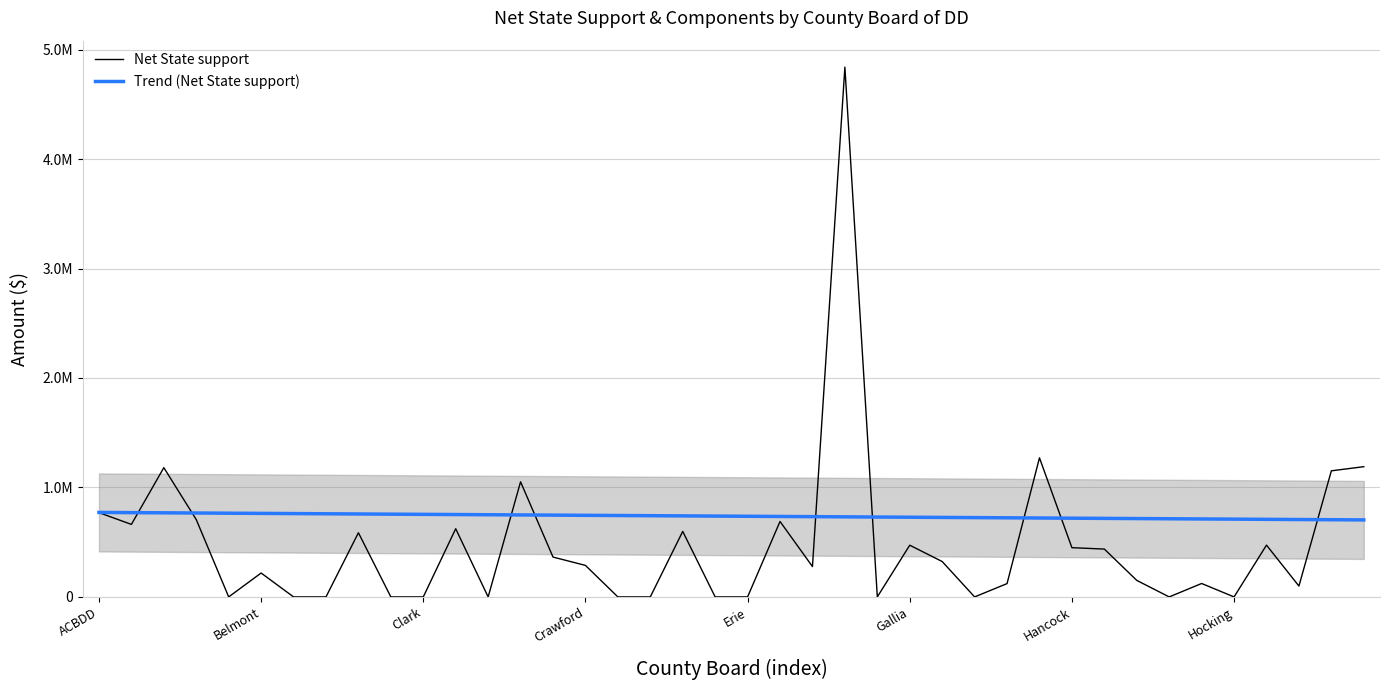

Reading left to right, transcribe all the data shown in this chart.

Net State support: 770032.3	662499.0	1180815.5	706225.2	0.0	218221.5	0.0	0.0	586156.8	0.0	0.0	622874.1	0.0	1051538.4	364049.1	287865.2	0.0	0.0	598437.2	0.0	0.0	689215.3	277505.2	4839651.1	0.0	472466.5	323271.7	0.0	121652.9	1270479.6	449756.5	437114.2	150871.6	0.0	122569.1	0.0	473140.3	99197.0	1151916.1	1189710.2
Trend (Net State support): 771703.4	769952.9	768202.3	766451.7	764701.2	762950.6	761200.0	759449.5	757698.9	755948.3	754197.8	752447.2	750696.6	748946.0	747195.5	745444.9	743694.3	741943.8	740193.2	738442.6	736692.1	734941.5	733190.9	731440.4	729689.8	727939.2	726188.6	724438.1	722687.5	720936.9	719186.4	717435.8	715685.2	713934.7	712184.1	710433.5	708683.0	706932.4	705181.8	703431.2